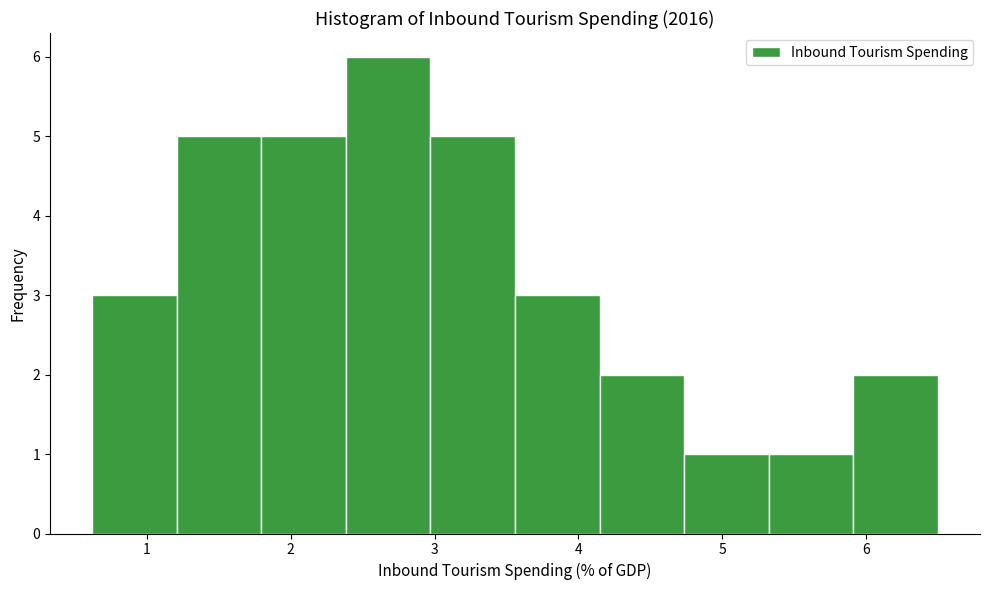

Reading left to right, list every bar in this chart as the range it spans on the x-axis followed by its height. Neither the bar edges nor the heights are printed on the chart, so give them approximately, as read against the axes.

0.6 to 1.2: 3
1.2 to 1.8: 5
1.8 to 2.4: 5
2.4 to 3.0: 6
3.0 to 3.6: 5
3.6 to 4.1: 3
4.1 to 4.7: 2
4.7 to 5.3: 1
5.3 to 5.9: 1
5.9 to 6.5: 2